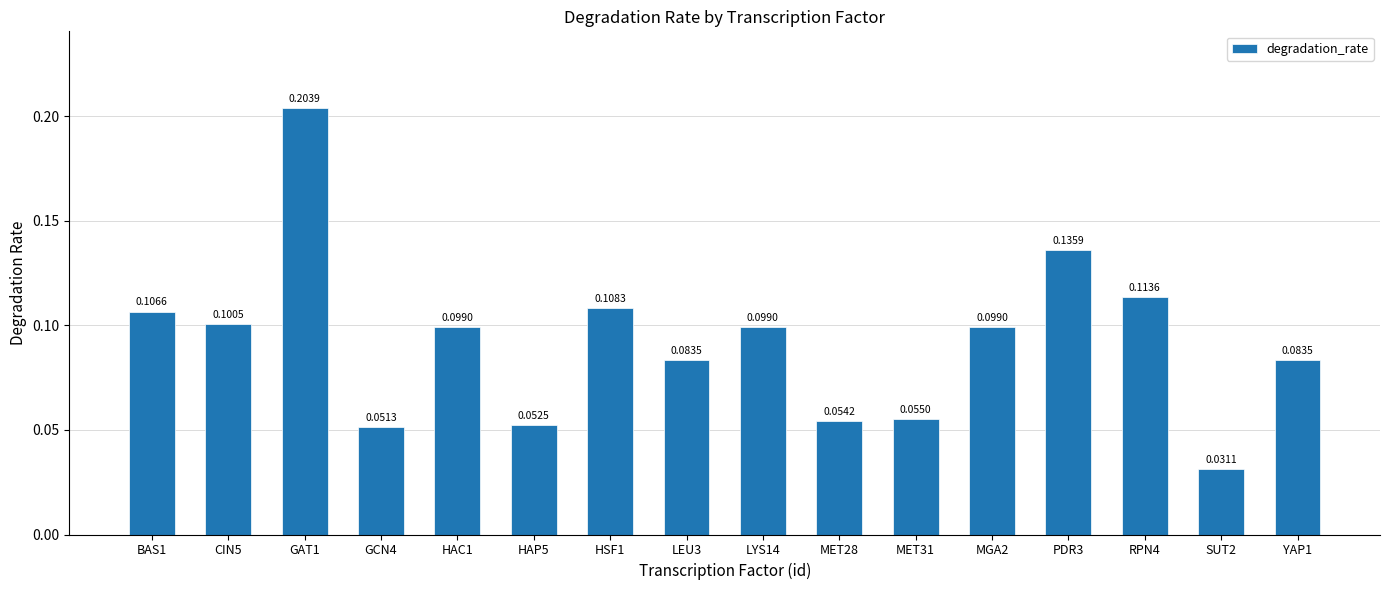

How many values are between 0 and 1?

16